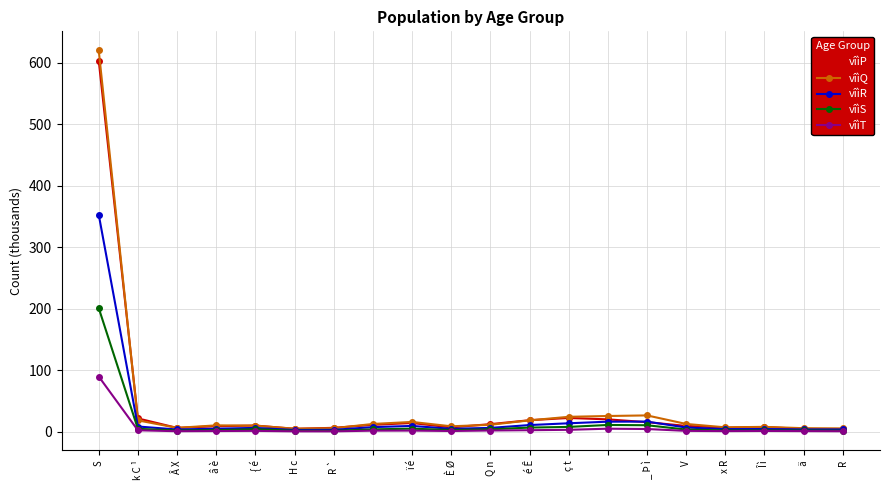

True or false: vîìP has more than 1 points higher than both neighbors.

True